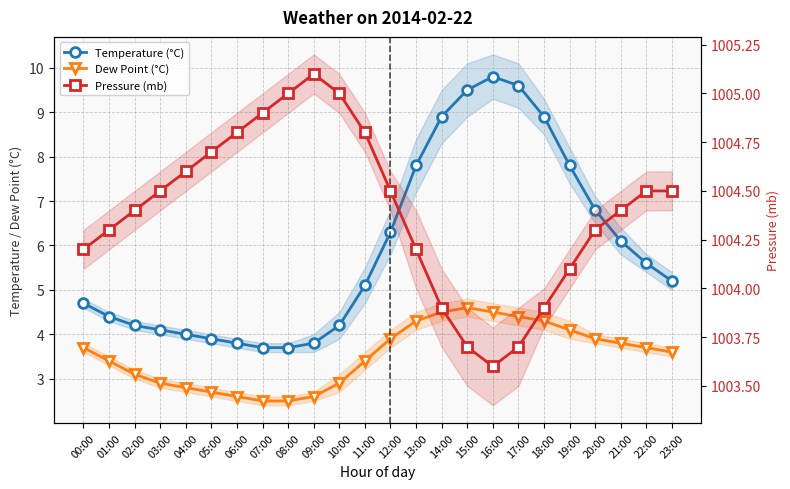

Is it true that Dew Point (°C) equals 1.4 at 04:00?

False